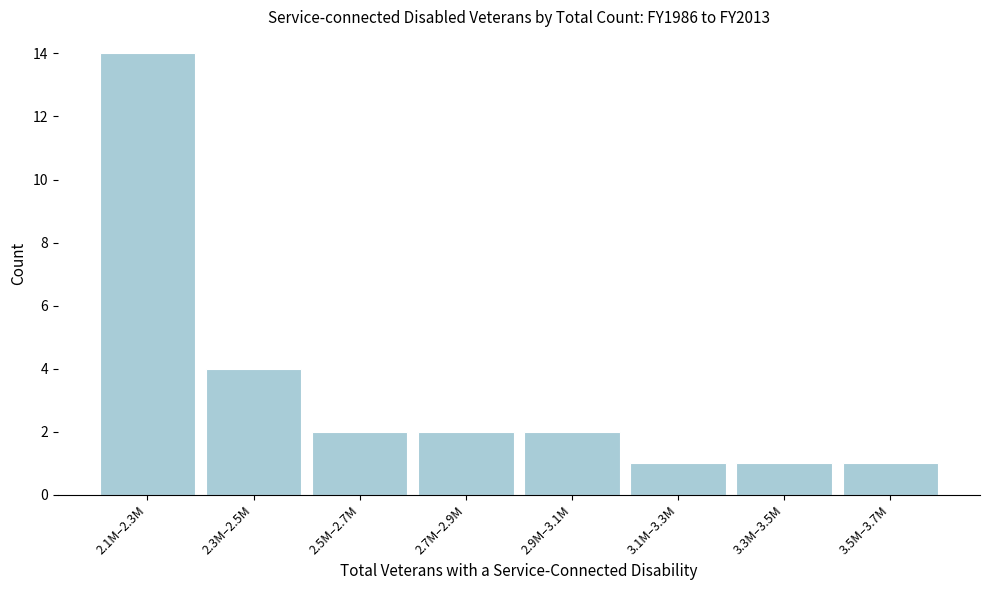

Reading left to right, list all the values displayed in this chart.

14	4	2	2	2	1	1	1